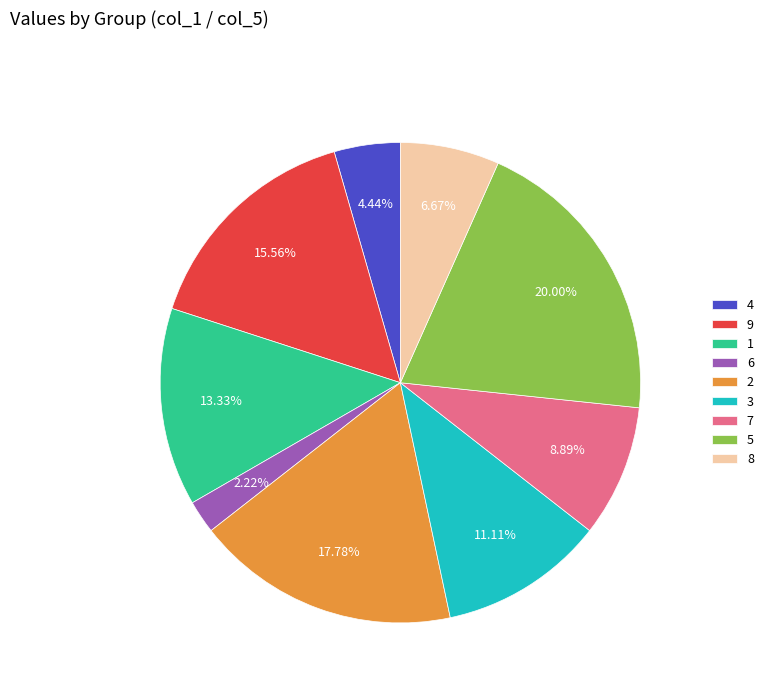

What percentage do 1 and 8 together represent?

20.0%